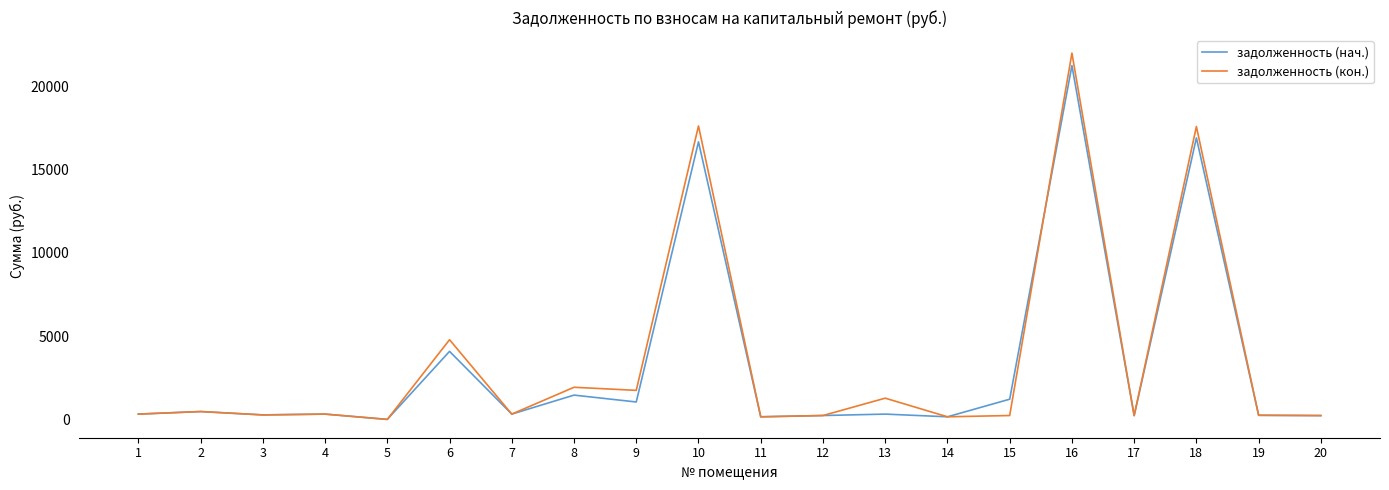

What is the difference between the highest and lowest values at 9?

698.0